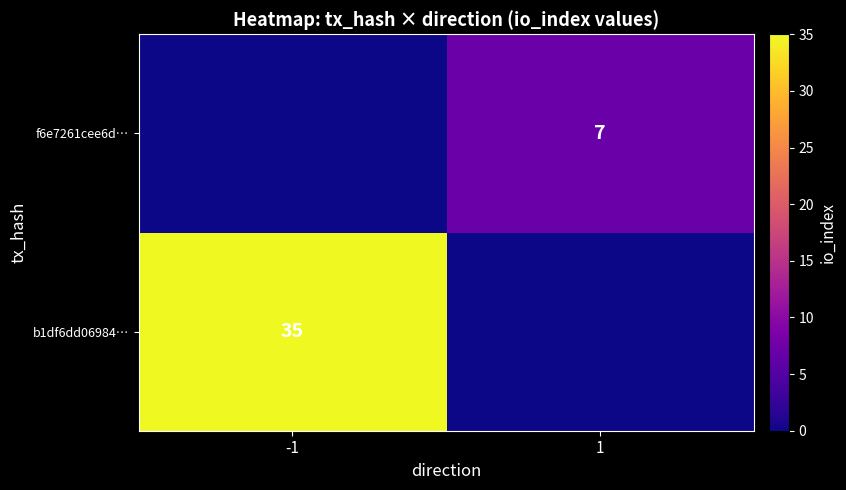

At how many categories does at least one series exceed 27?

1